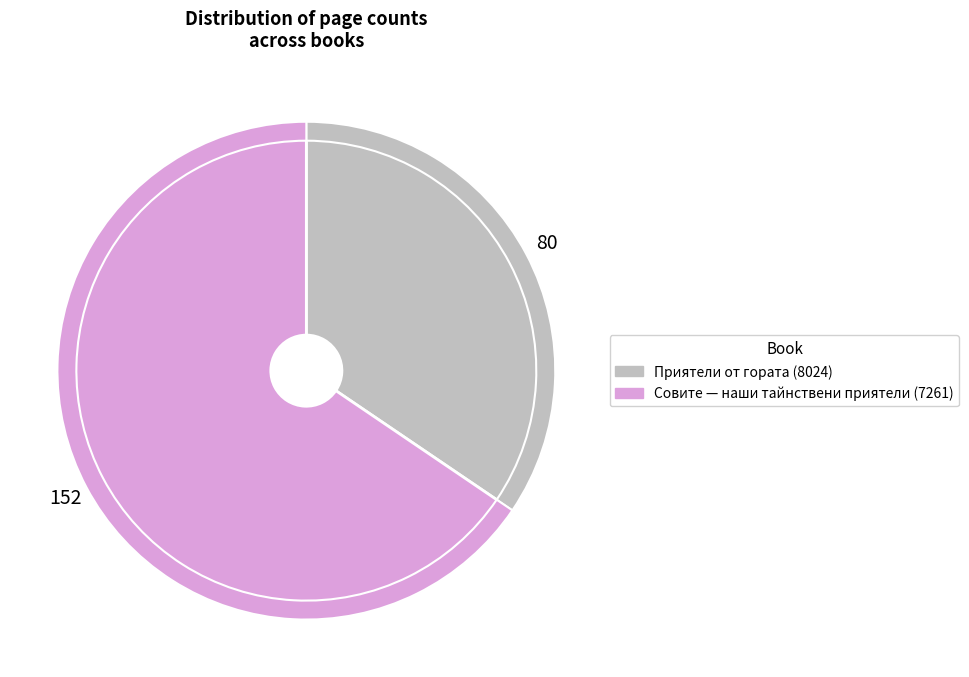

Count the number of slices in the pie.

2